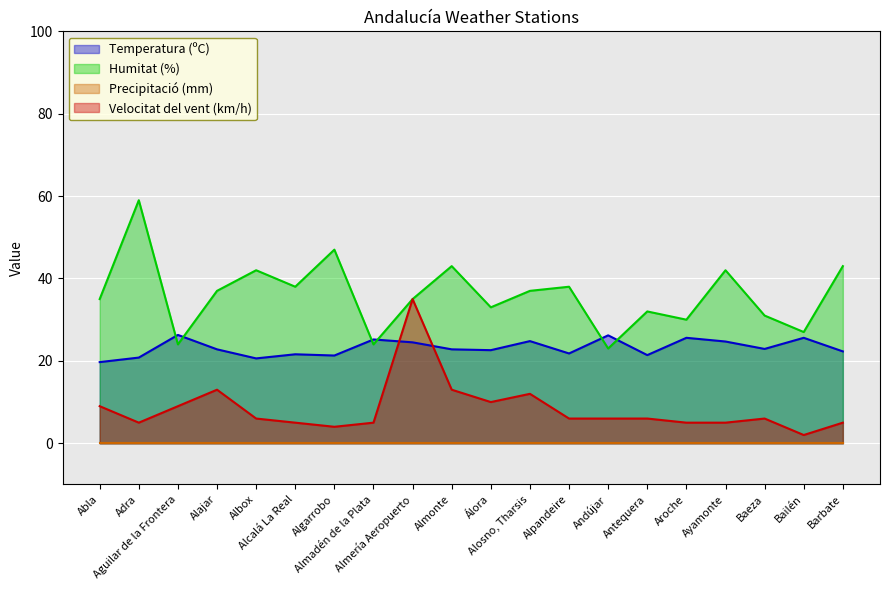

Which series ends up on top after the final intersection of Velocitat del vent (km/h) and Temperatura (ºC)?

Temperatura (ºC)